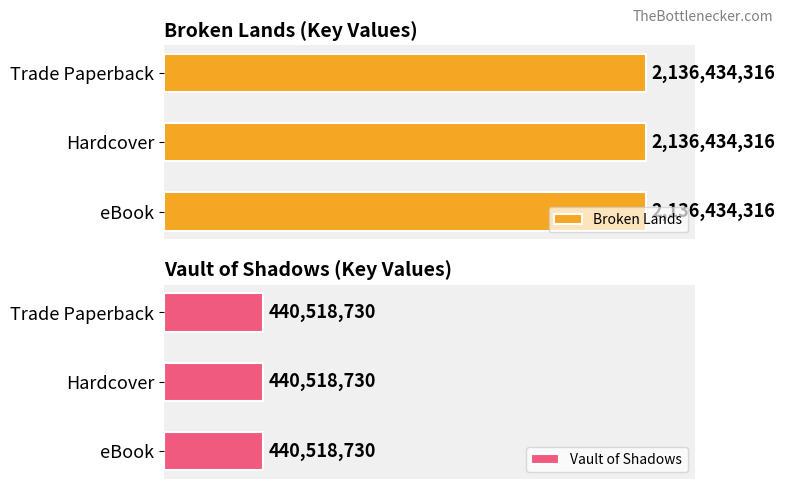

Which label corresponds to the smallest value in the chart?

eBook